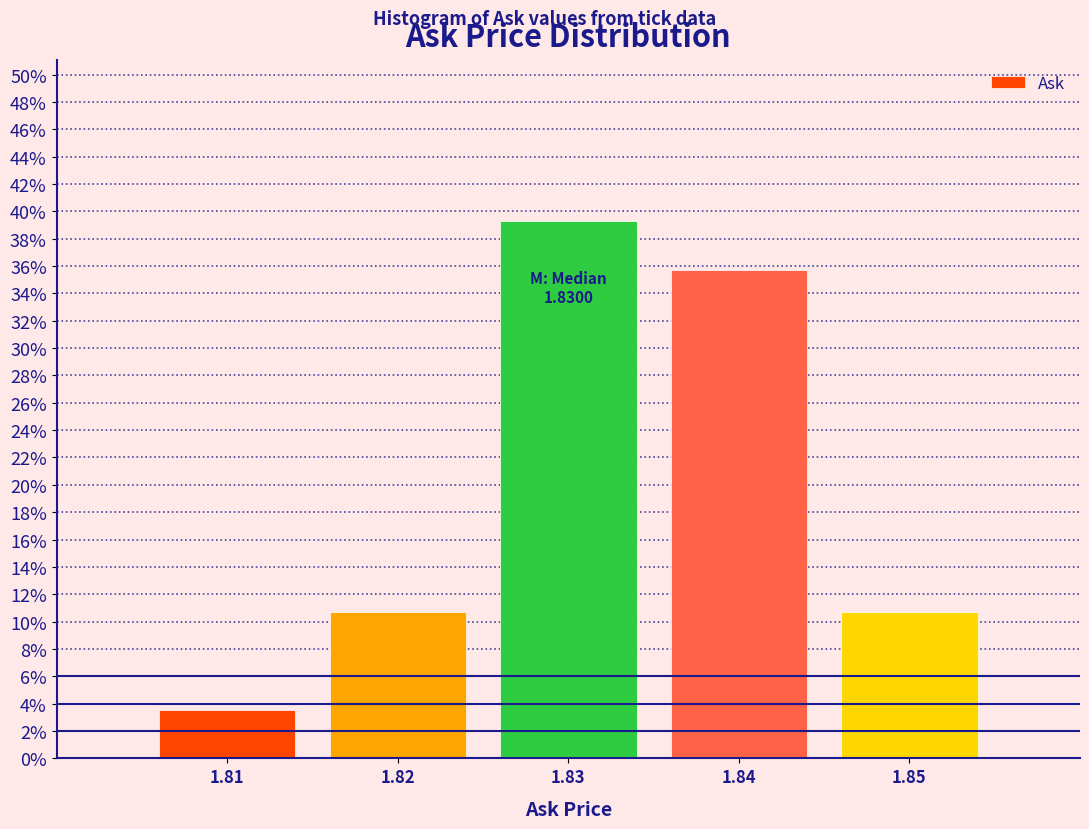

Reading left to right, transcribe all the data shown in this chart.

3.6	10.7	39.3	35.7	10.7